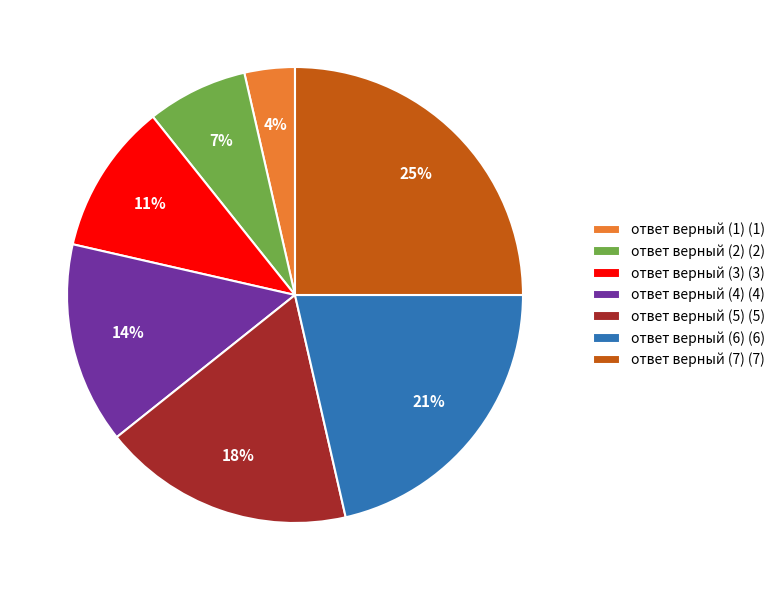

Is the sum of ответ верный (5) (5) and ответ верный (7) (7) greater than half?

No